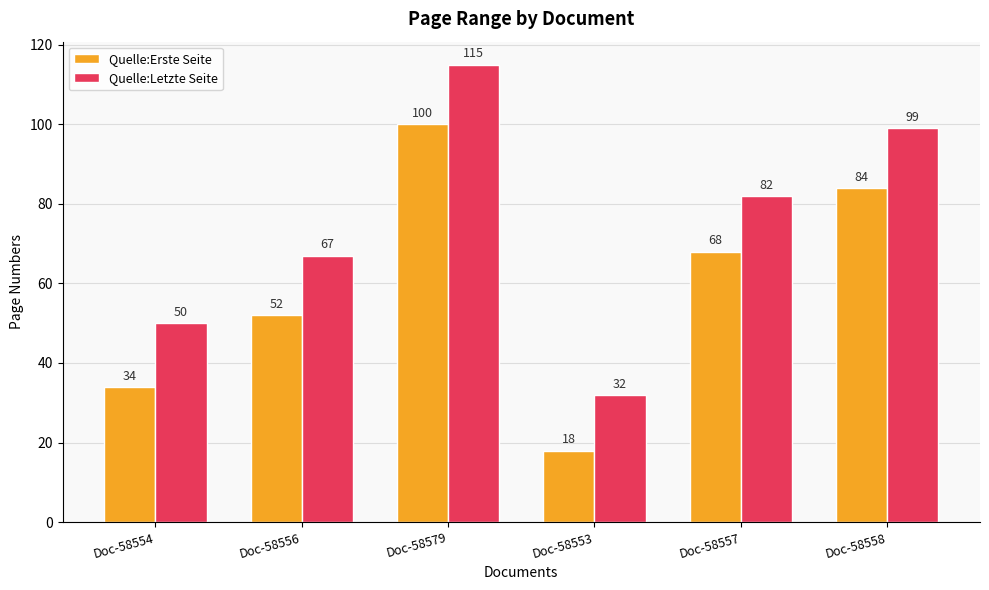

Reading right to left, transcribe all the data shown in this chart.

Quelle:Erste Seite: 84	68	18	100	52	34
Quelle:Letzte Seite: 99	82	32	115	67	50